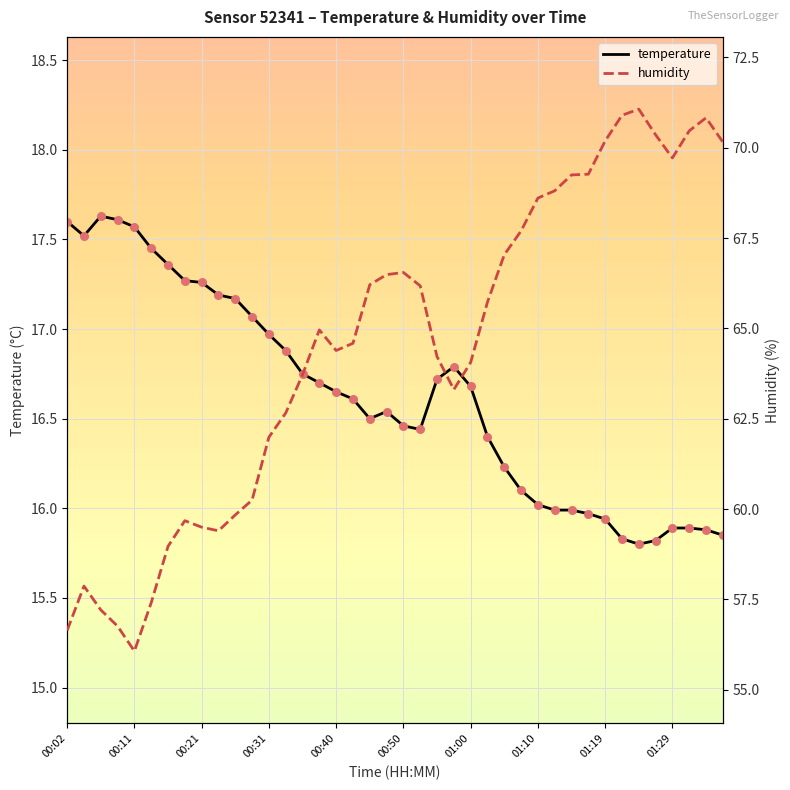

At which category is the sum across all series the highest?

34